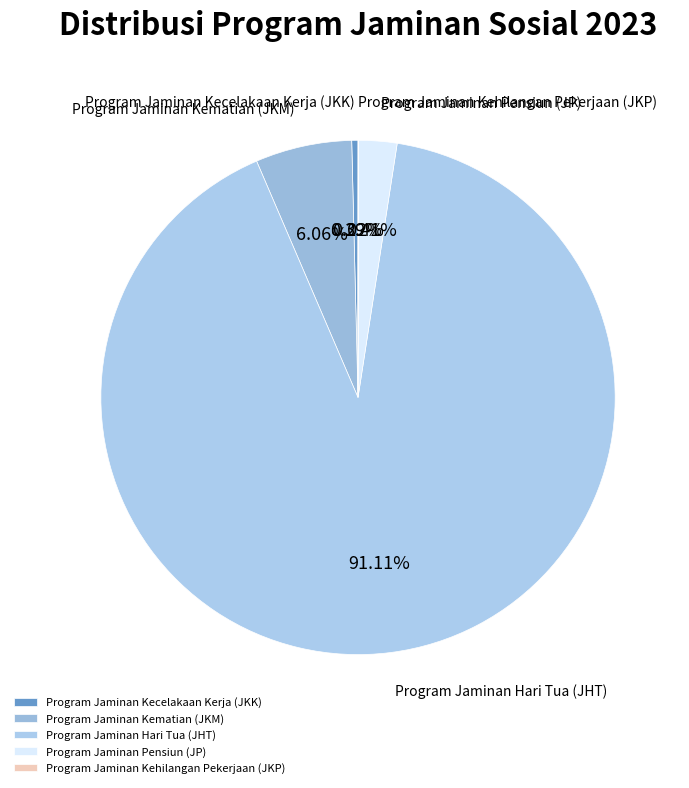

What is the largest slice in the pie chart?

Program Jaminan Hari Tua (JHT)